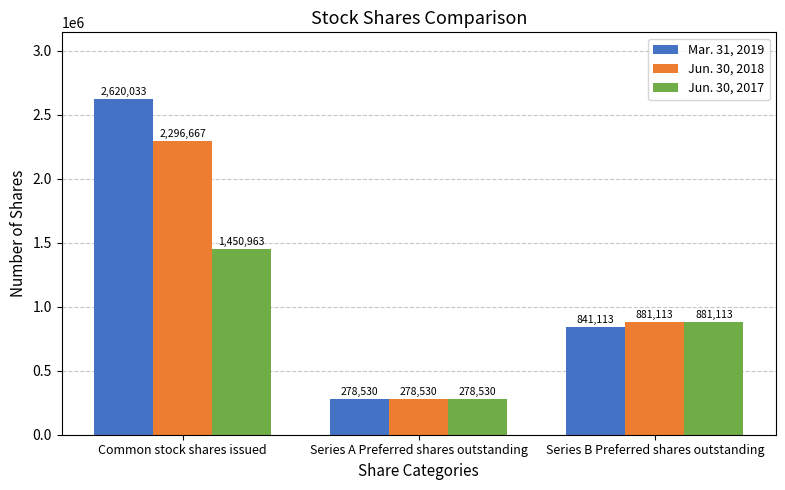

Where is Jun. 30, 2018 nearest to the value 1287598?

Series B Preferred shares outstanding